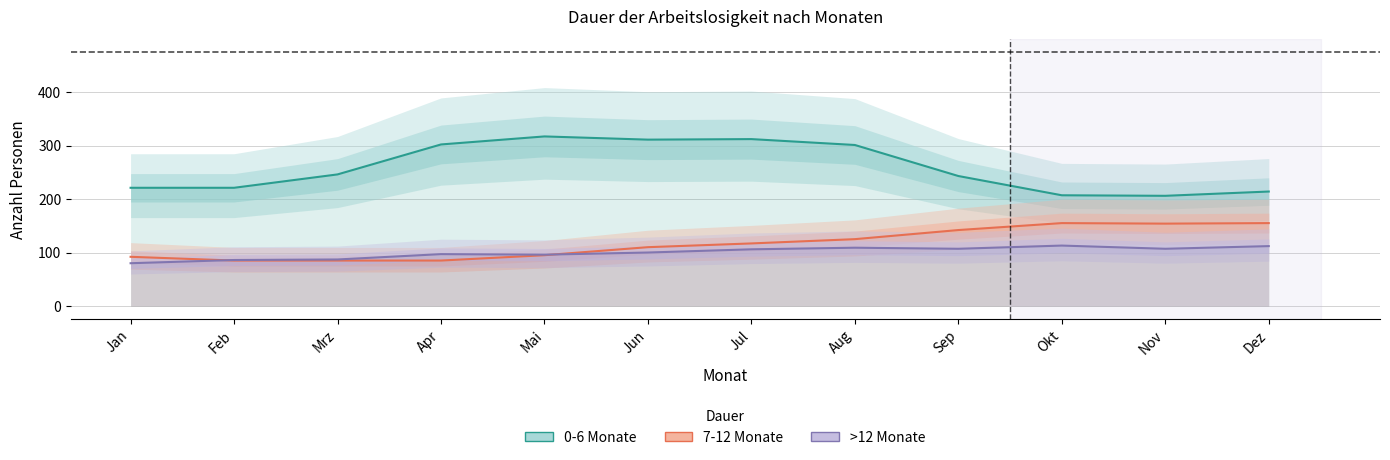

What is the difference between the maximum and minimum values in the 0-6 Monate series?

111